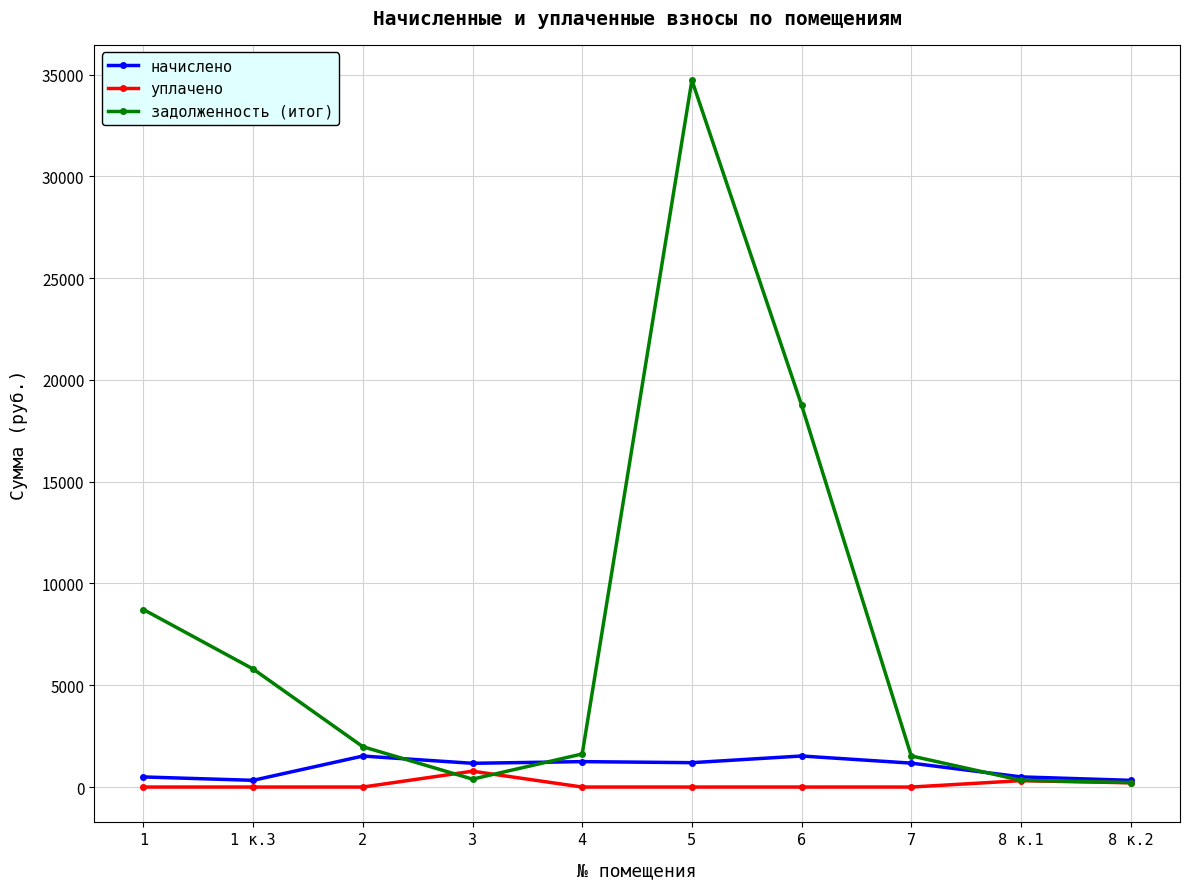

Which series has the largest range (max minus min)?

задолженность (итог)